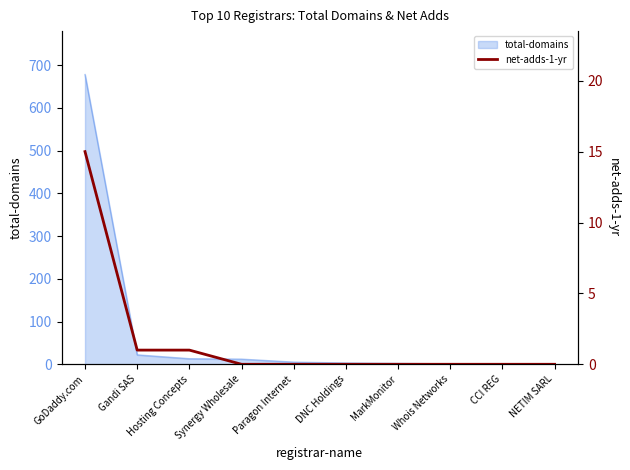

At which label does total-domains reach its peak?

GoDaddy.com